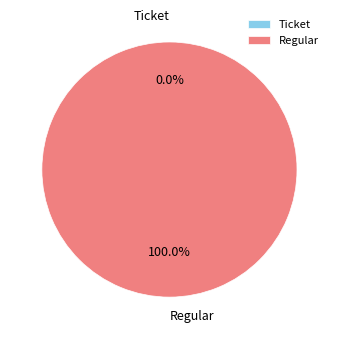

The Ticket slice represents 1% of the pie. True or false?

False